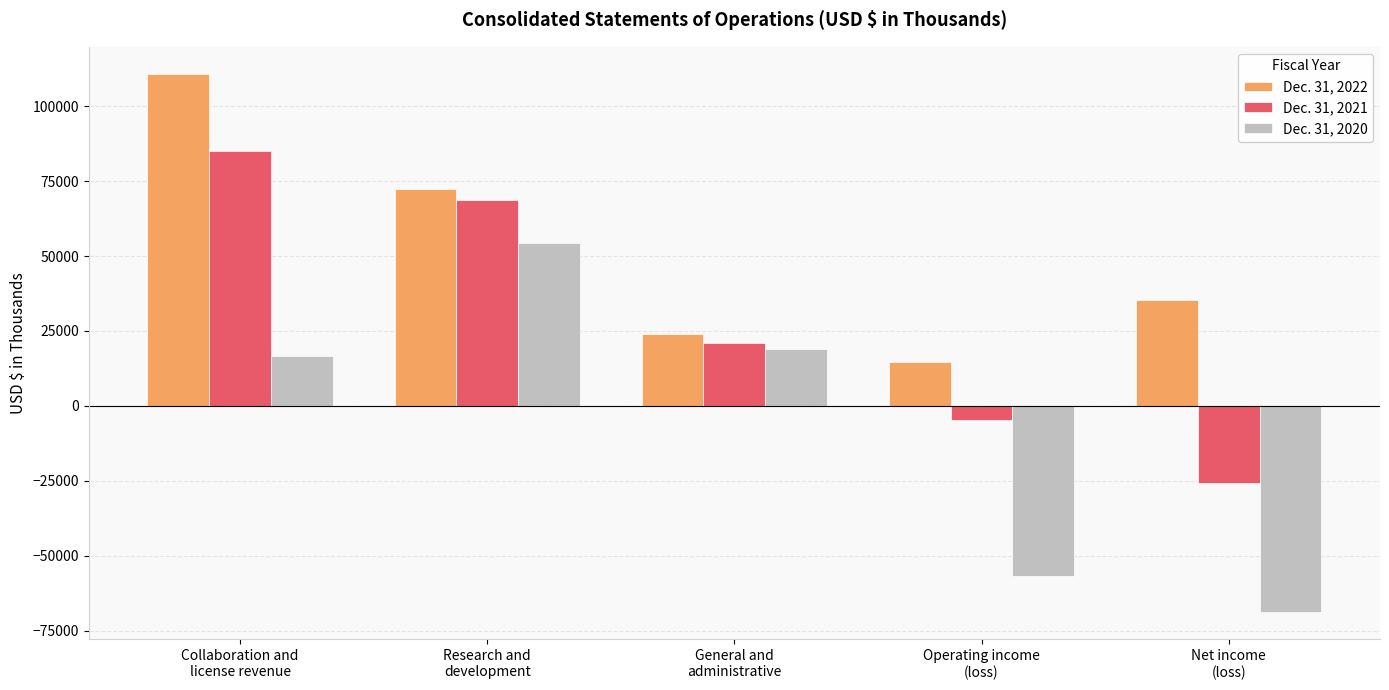

The Dec. 31, 2021 series shows 96248 at Research and
development. True or false?

False